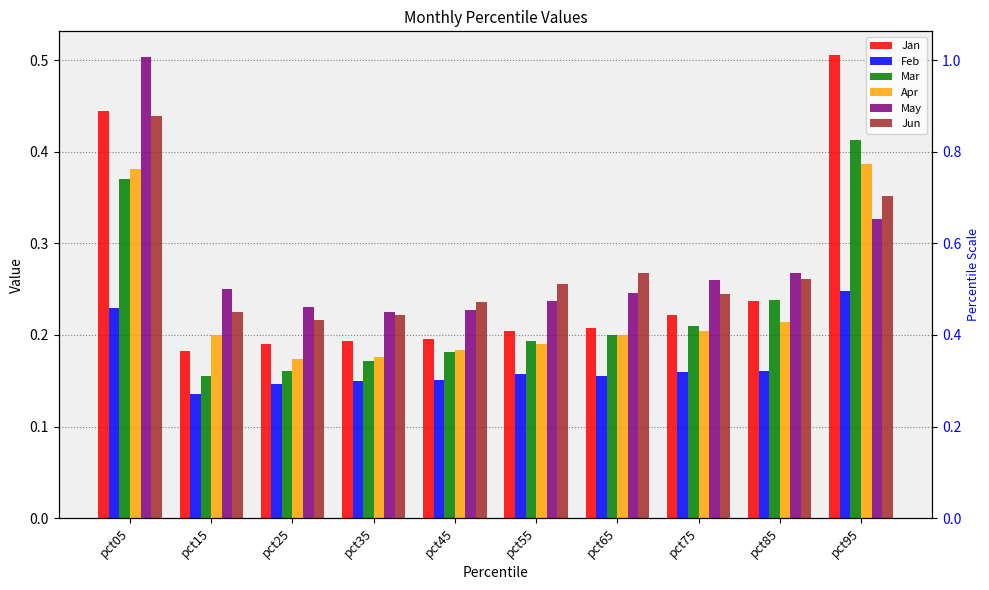

What is the value of the Jan bar at the 10th from the left?

0.5